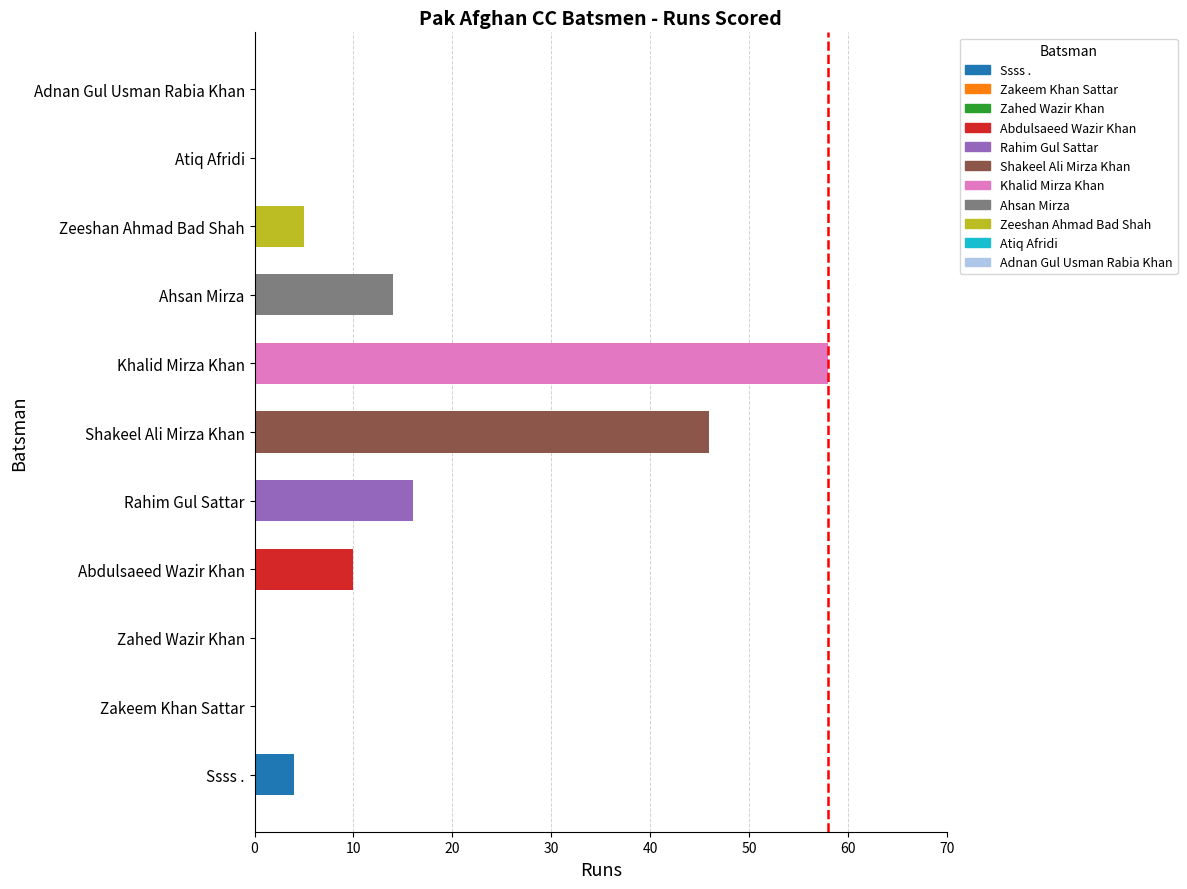

Approximately how many times larger is the value at Shakeel Ali Mirza Khan compared to Zeeshan Ahmad Bad Shah?

9.2